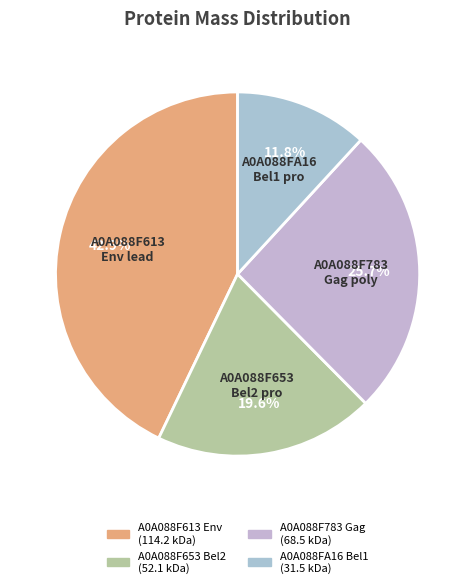

What portion of the pie excludes A0A088F653 Bel2?

80.4%